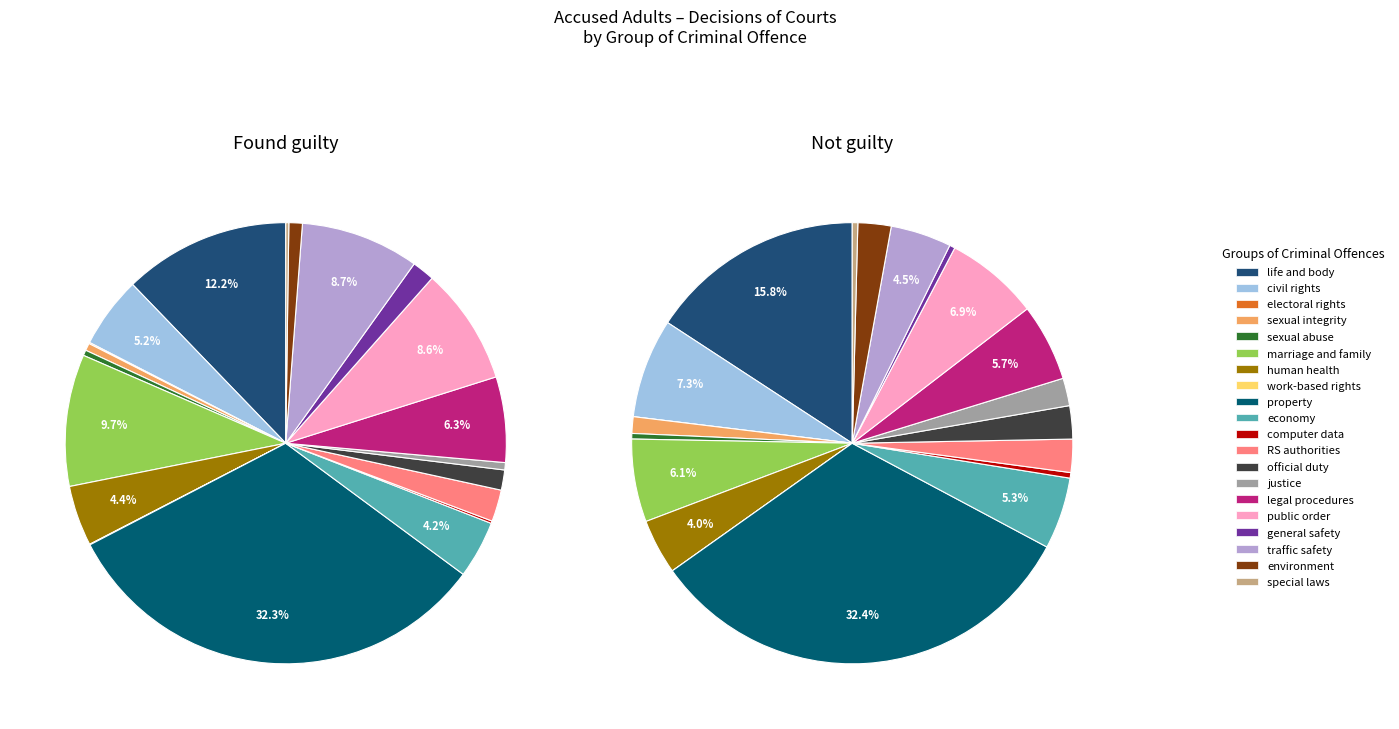

Is it true that human health is 1% of the pie?

False